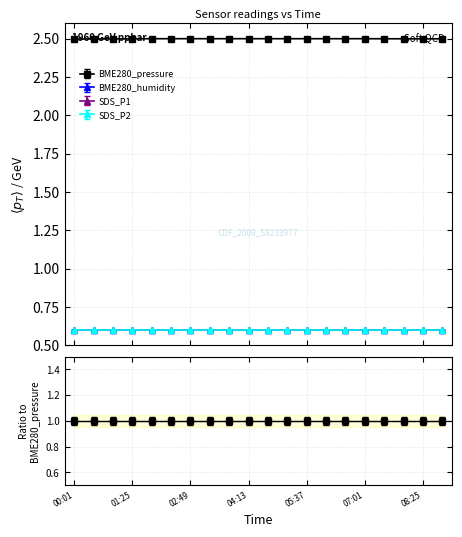

At which category does SDS_P1 reach its first local valley?

00:57